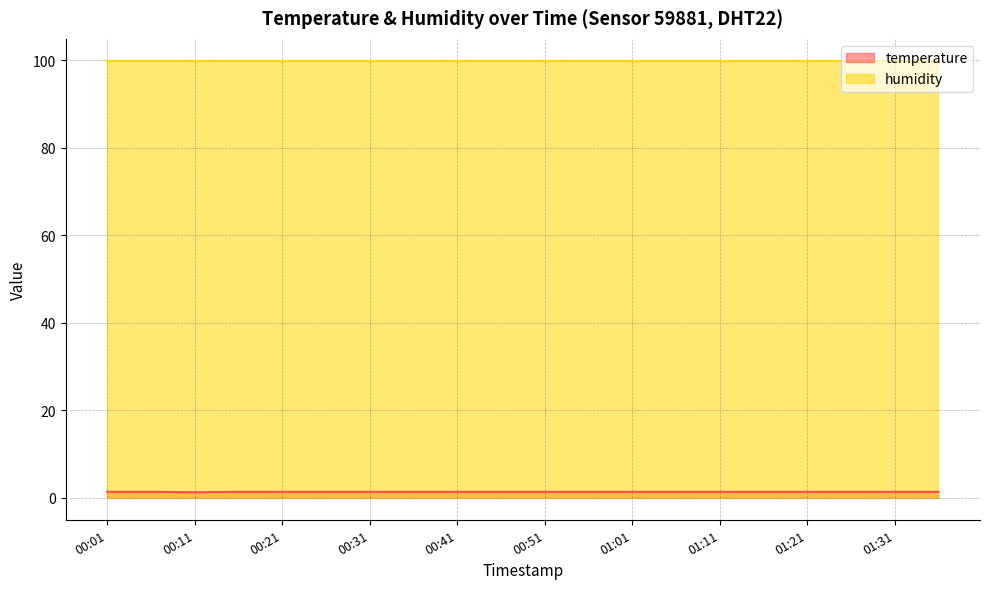

Rank the categories by value from lowest to highest.

00:11, 00:01, 00:06, 00:16, 00:21, 00:26, 00:31, 00:36, 00:41, 00:46, 00:51, 00:56, 01:01, 01:06, 01:11, 01:16, 01:21, 01:26, 01:31, 01:36